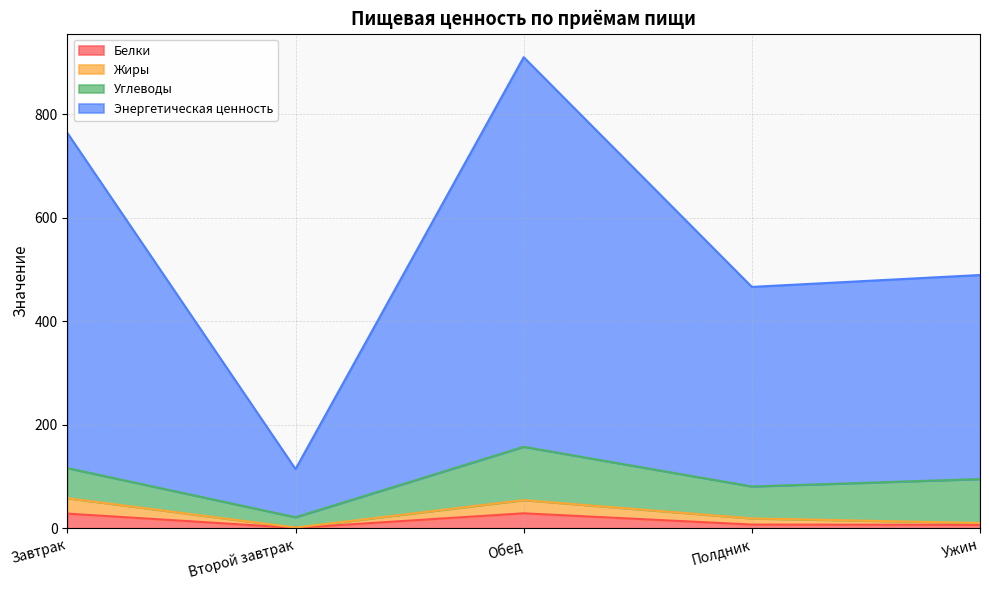

True or false: Жиры has a value of 58.3 at Завтрак.

True